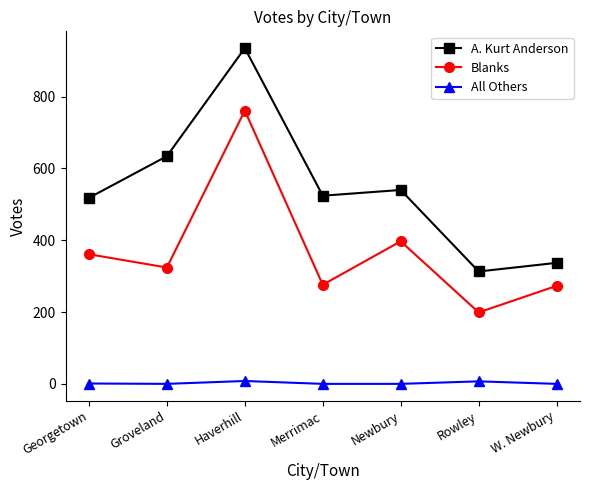

What is the label of the 6th point from the right?

Groveland